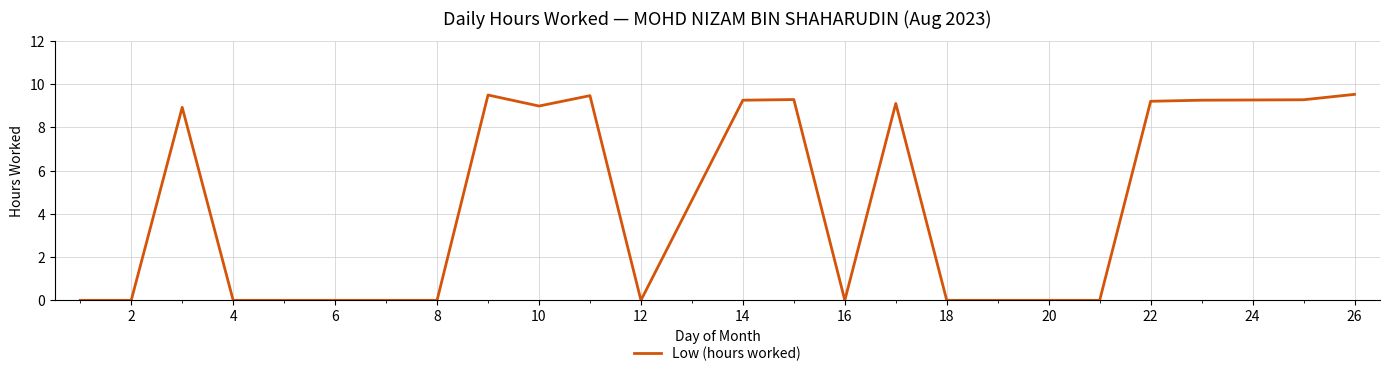

What is the difference between the maximum and minimum values?

9.5